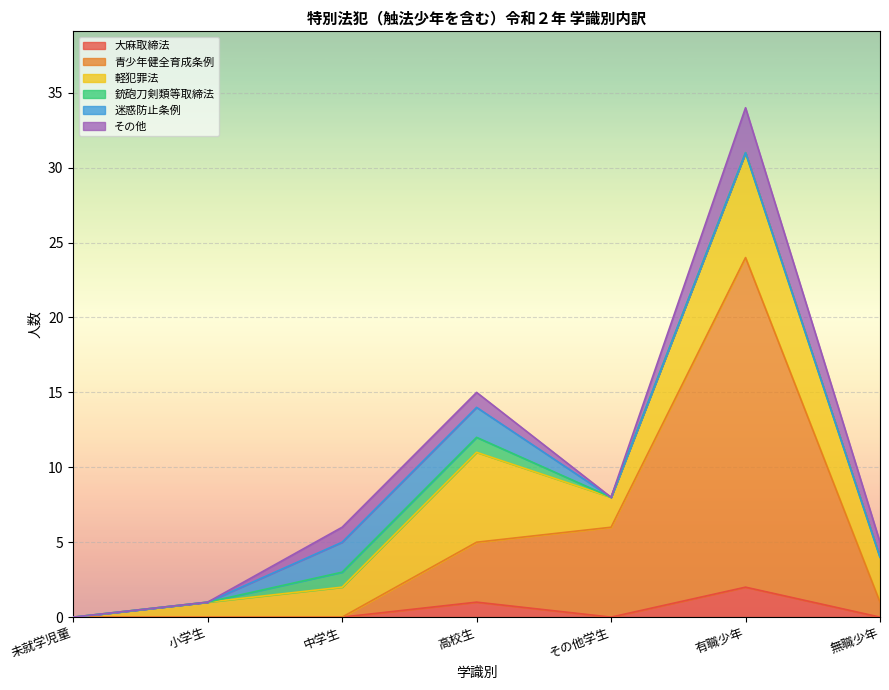

What is the difference between the 大麻取締法 values at 高校生 and 中学生?

1